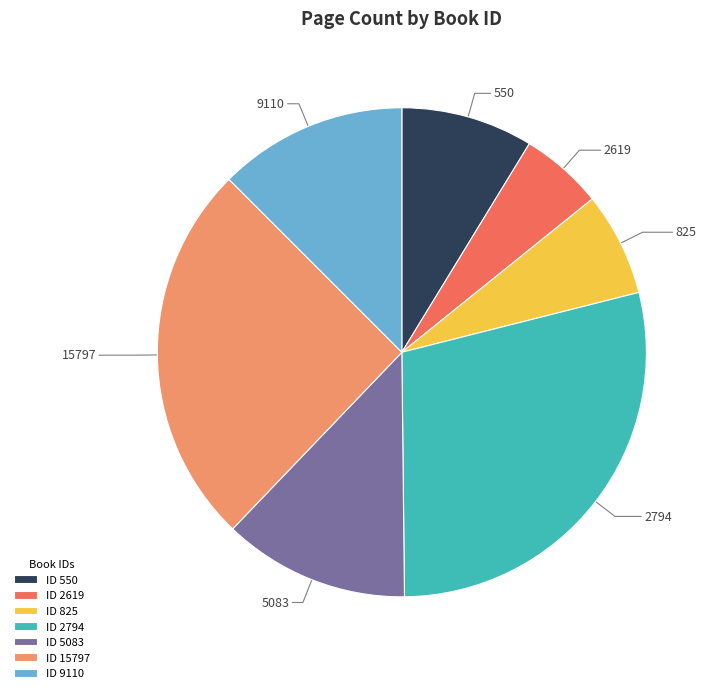

Which category has the smallest portion of the pie?

2619